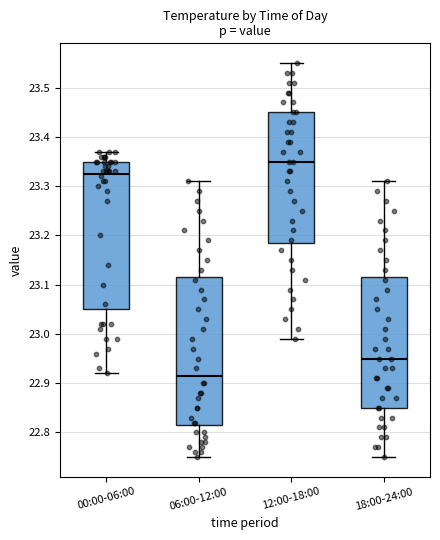

Where is the lower edge of the box for 12:00-18:00 on the y-axis? The values are not printed on the chart, so give them approximately, as read against the axis.

23.19